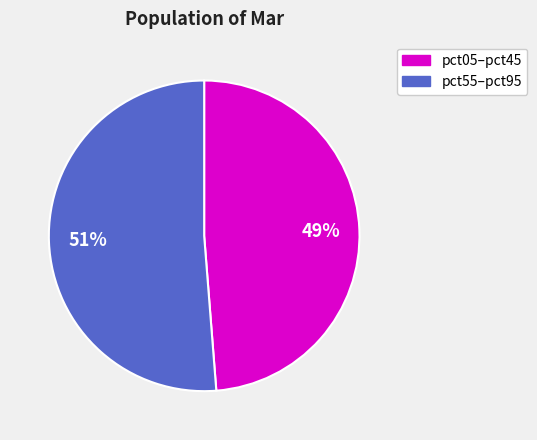

How many slices are in this pie chart?

2